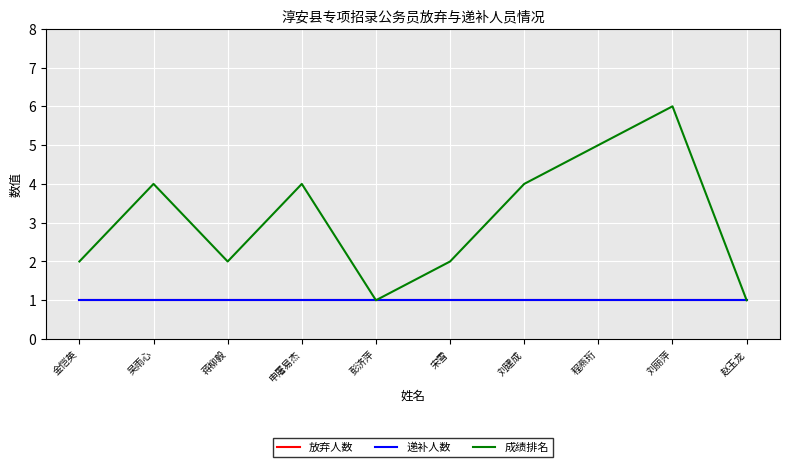

Does the chart display data point markers on the line(s)?

No